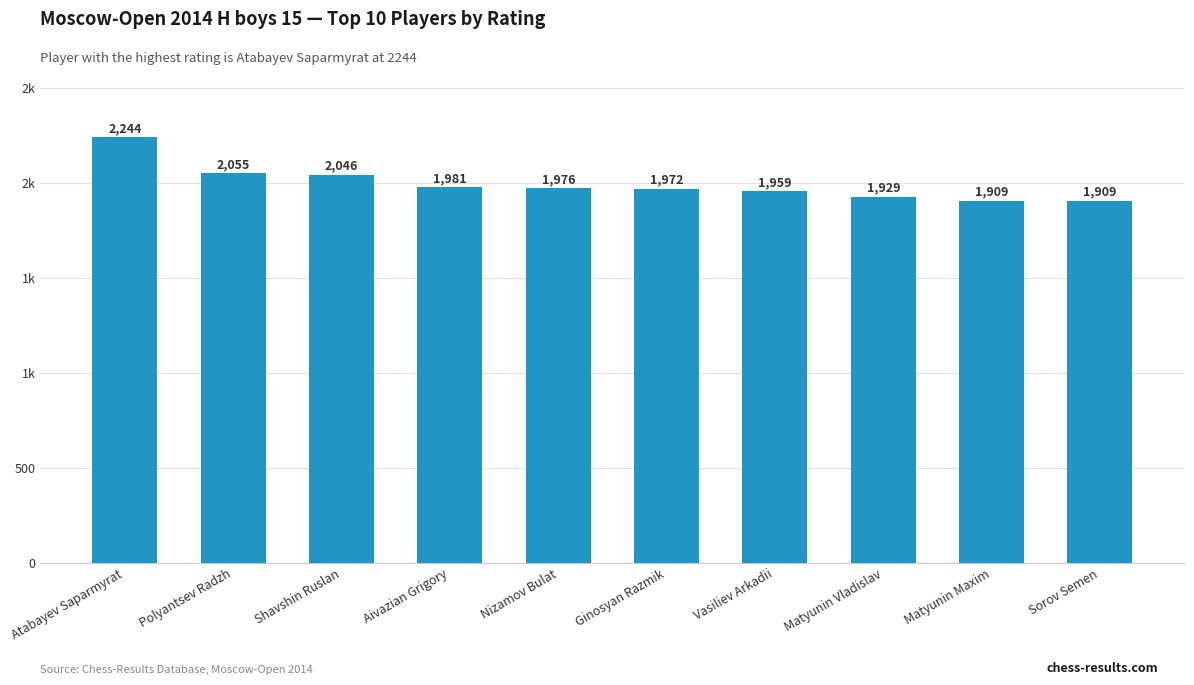

Between Shavshin Ruslan and Polyantsev Radzh, which is larger?

Polyantsev Radzh